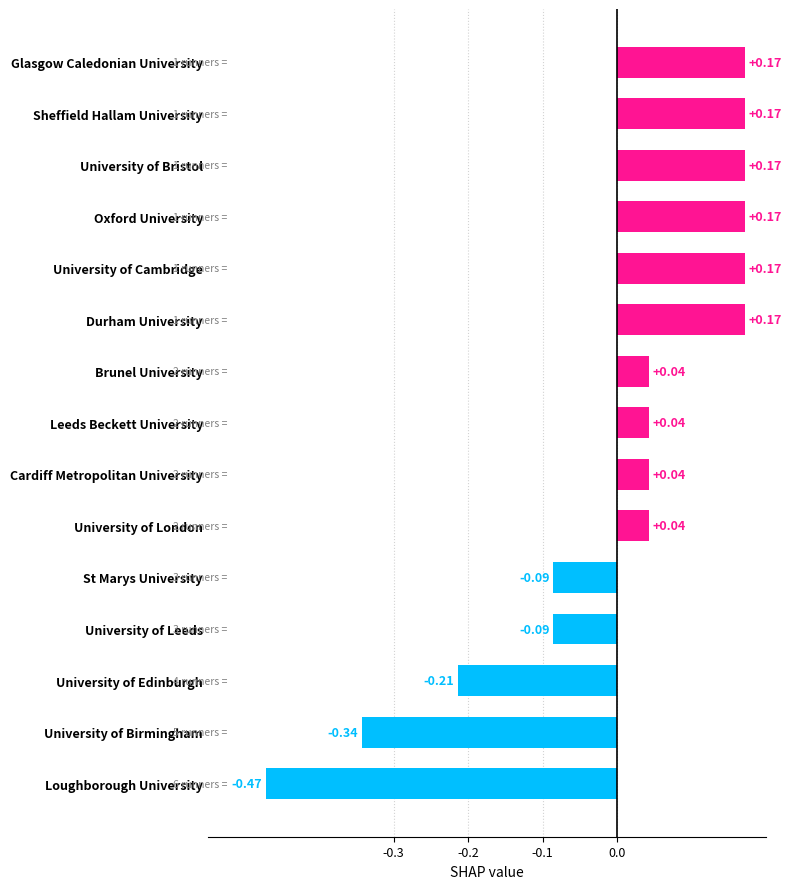

Which label corresponds to the smallest value in the chart?

Loughborough University